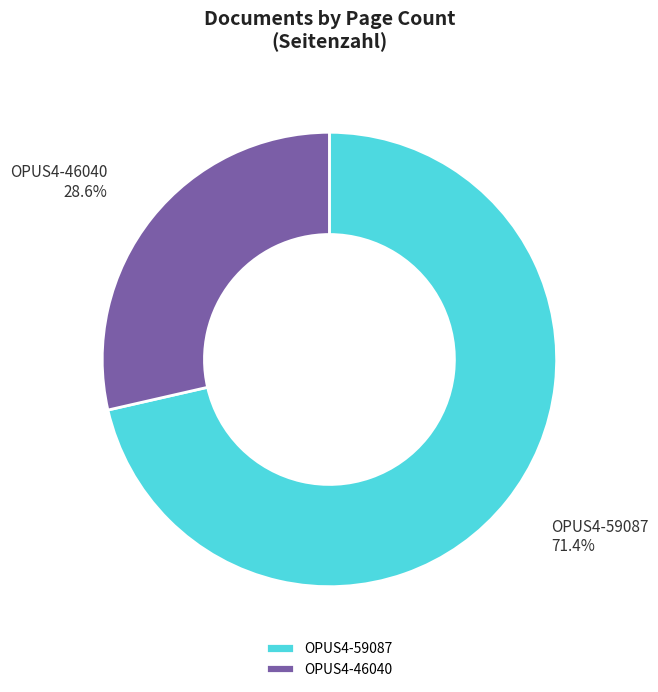

Does OPUS4-46040 account for over 50% of the chart?

No